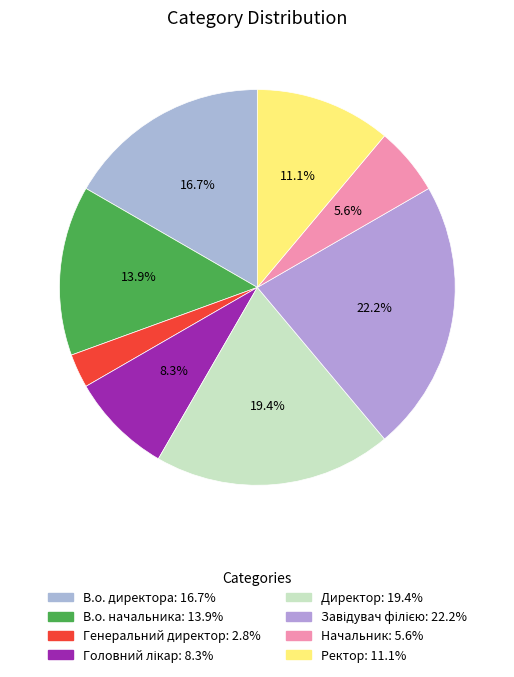

Does any single category account for the majority?

No